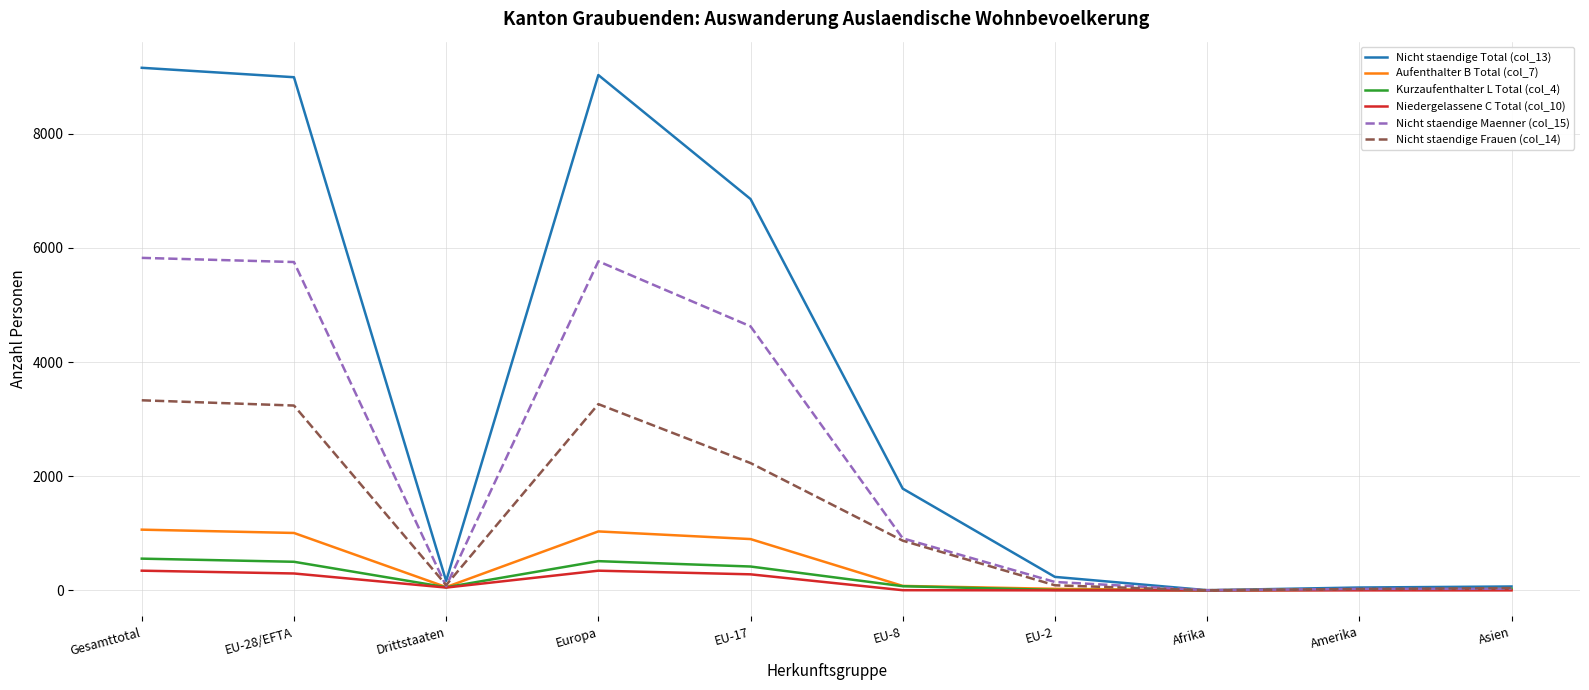

At which label does Nicht staendige Total (col_13) first exceed 1783?

Gesamttotal